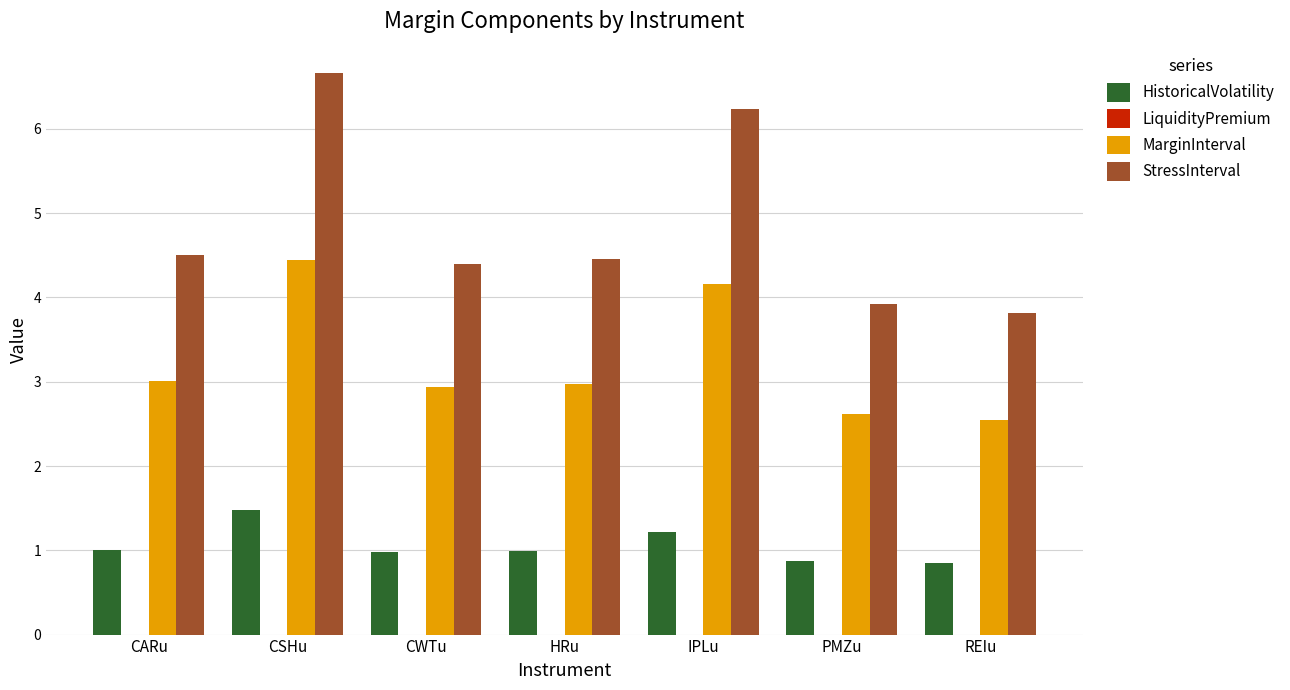

List the series in order of their overall mean, highest first.

StressInterval, MarginInterval, HistoricalVolatility